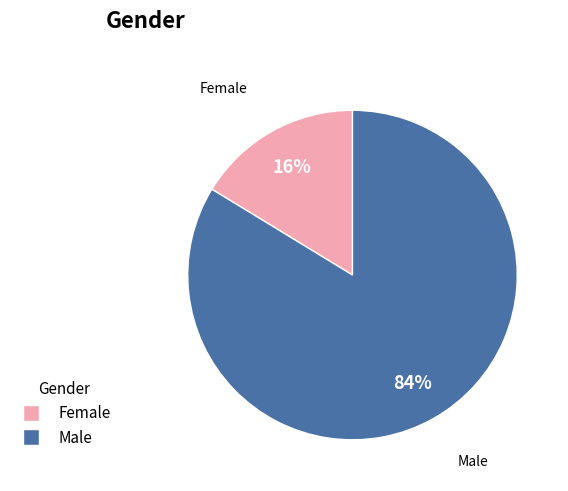

How many segments does this pie chart have?

2